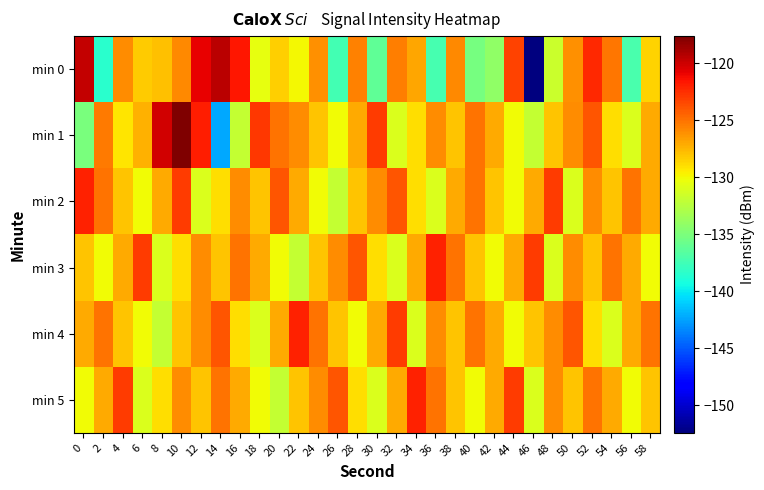

Which series has the widest spread of values?

min 0